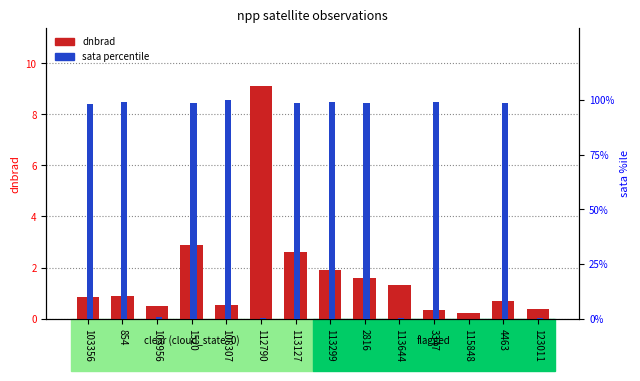

How many series are shown in this chart?

2